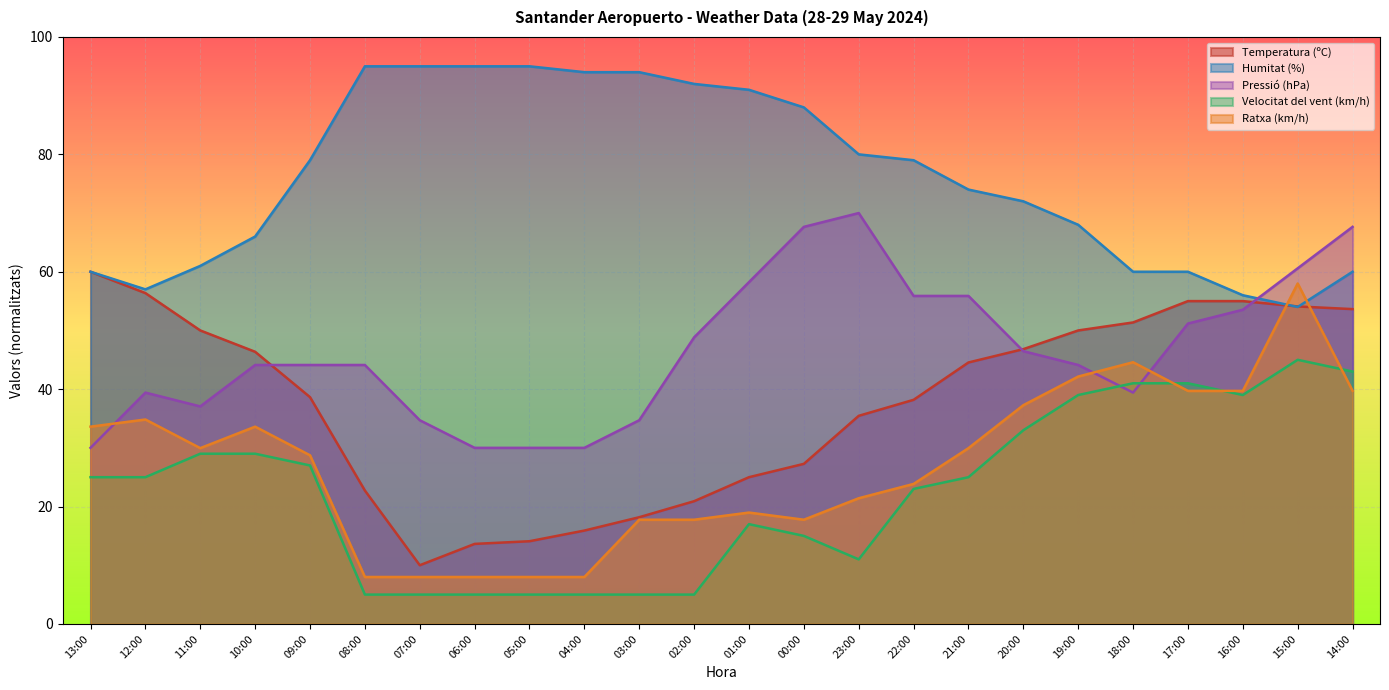

What is the label of the 24th point from the left?

14:00